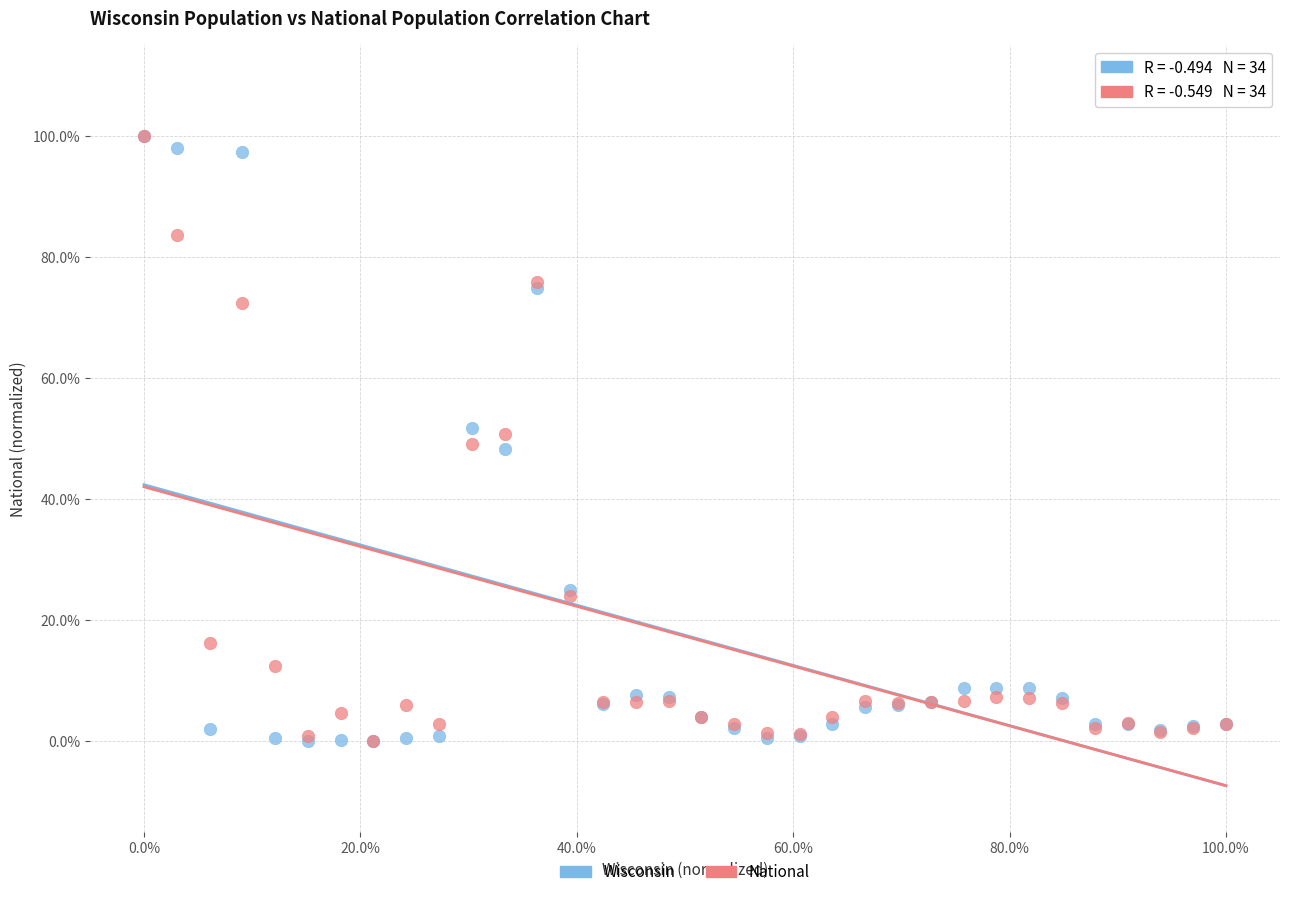

What are all the series names shown in the legend?

Wisconsin, National